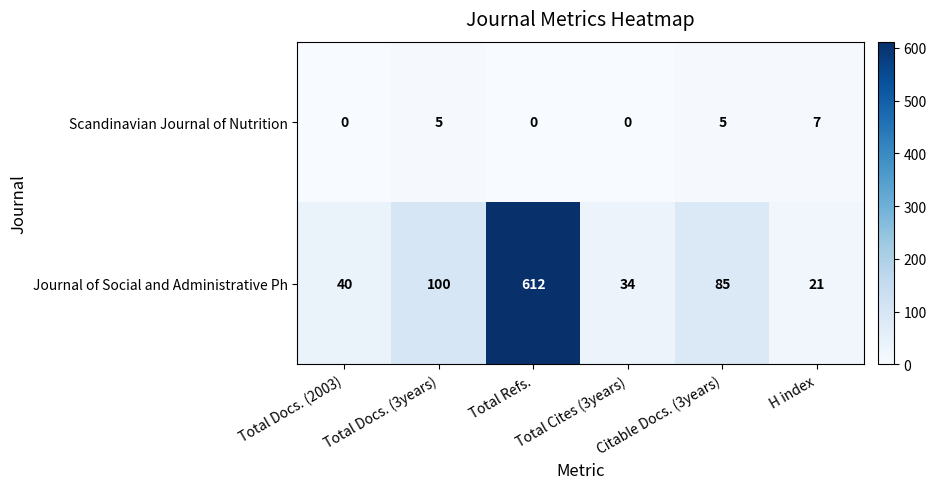

Rank the series by their average value, from highest to lowest.

Journal of Social and Administrative Ph, Scandinavian Journal of Nutrition